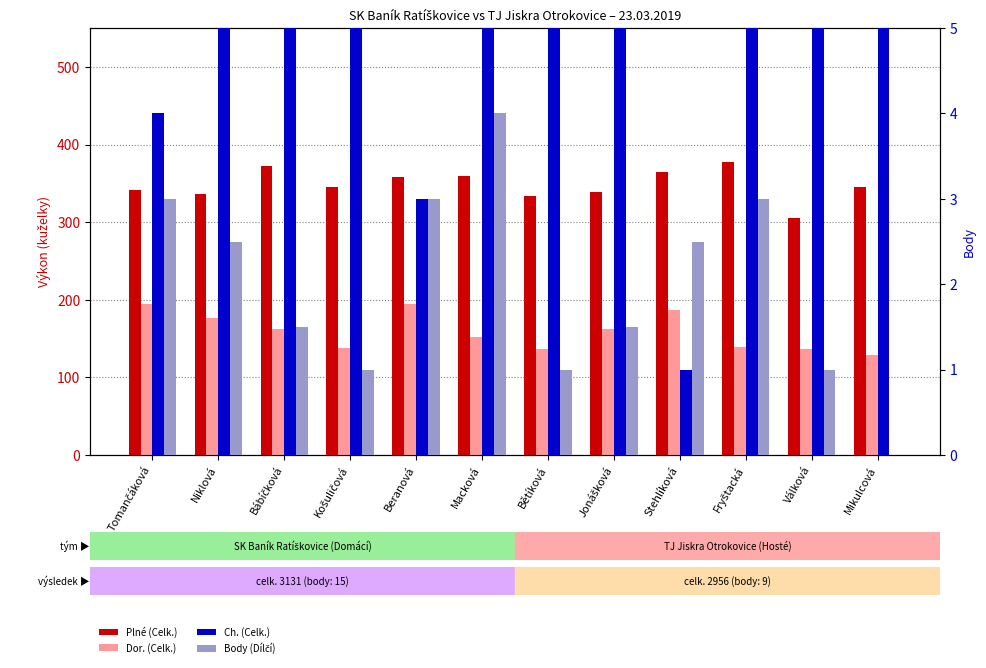

At how many categories does at least one series exceed 129?

12